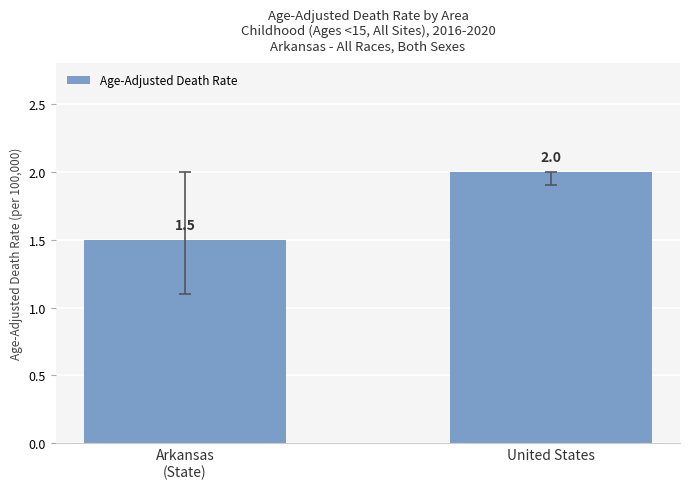

How many bars are there in total?

2